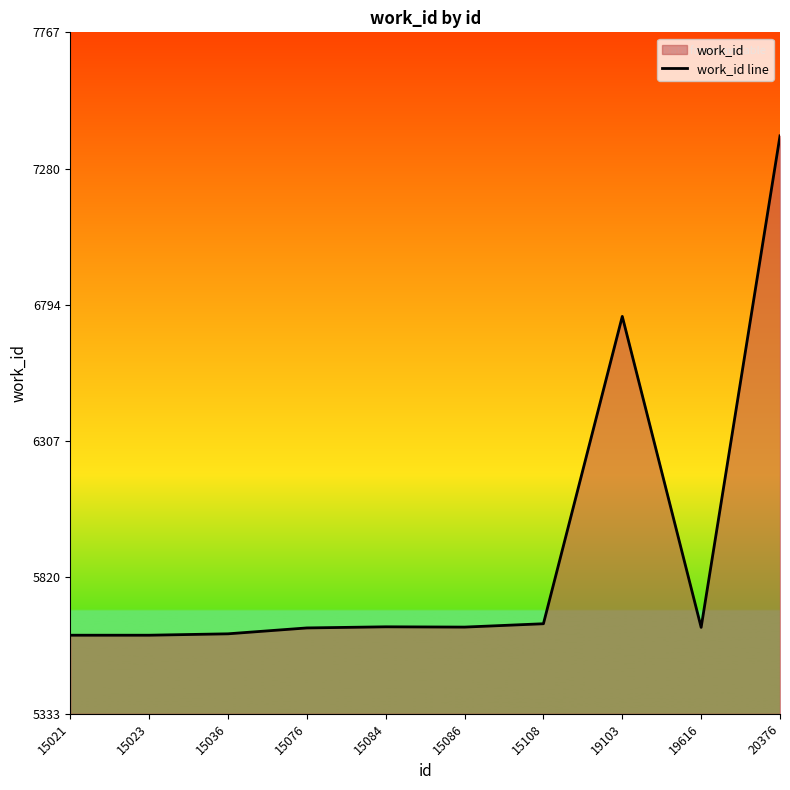

Is it true that the value at 15108 is 2518?

False